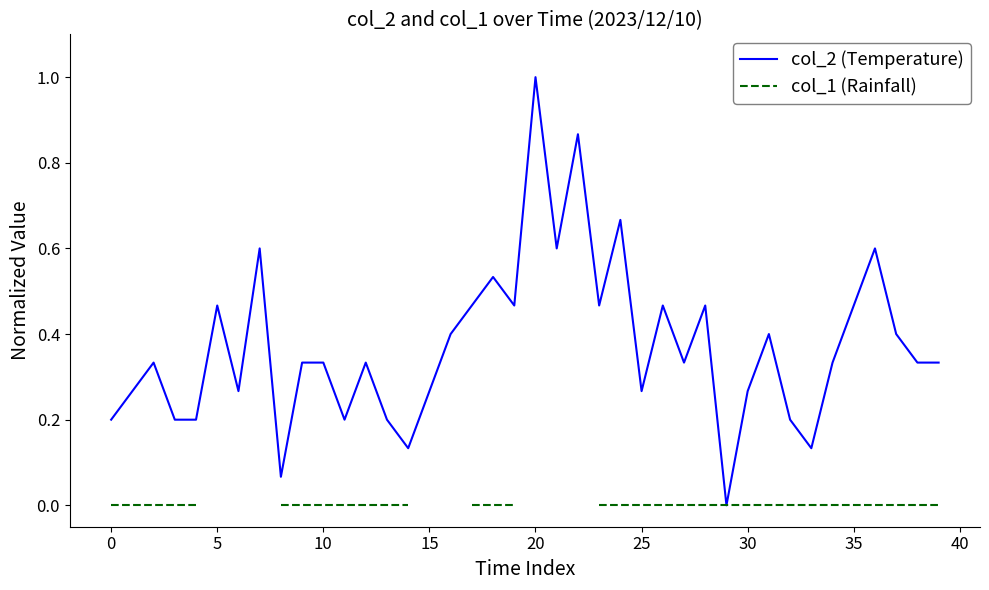

What is the maximum value for col_2 (Temperature)?

1.0